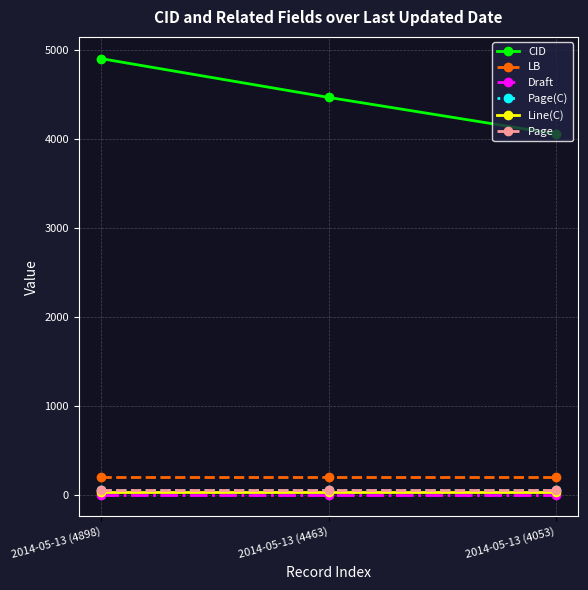

What is the smallest value displayed?

2